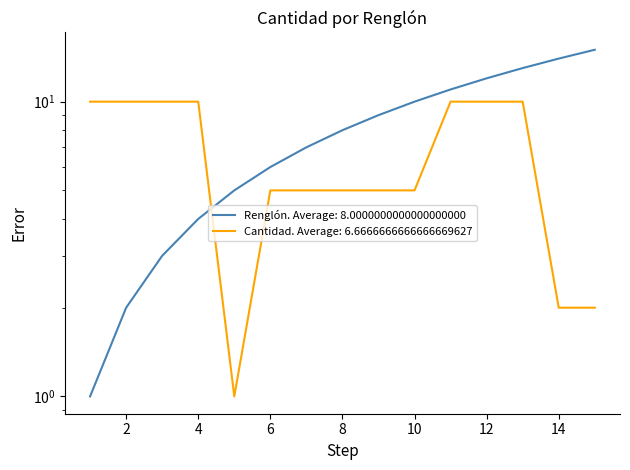

What is the average value of the Renglón (item number) series?

8